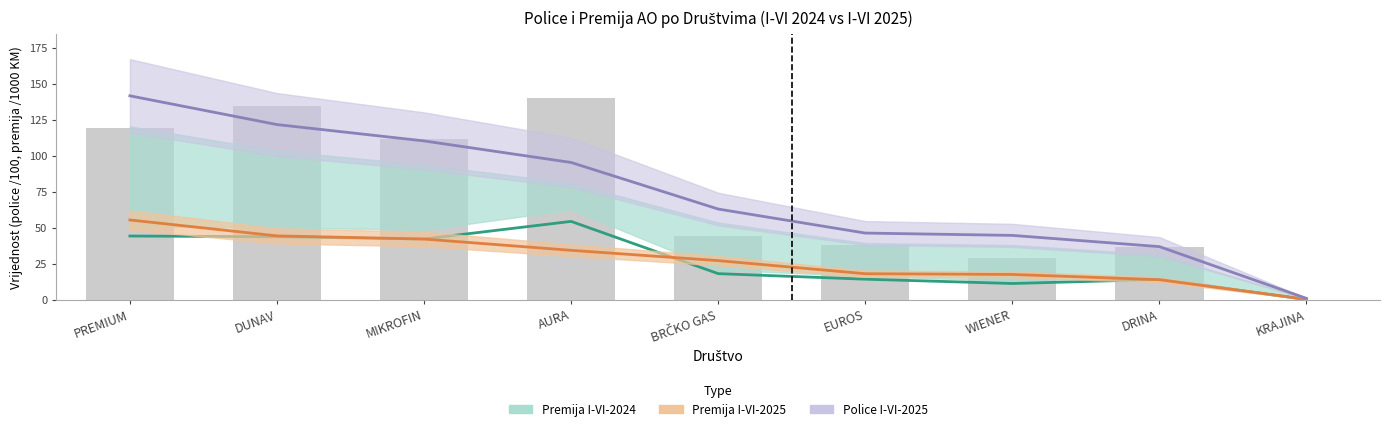

What are all the series names shown in the legend?

Premija I-VI-2024, Premija I-VI-2025, Police I-VI-2025